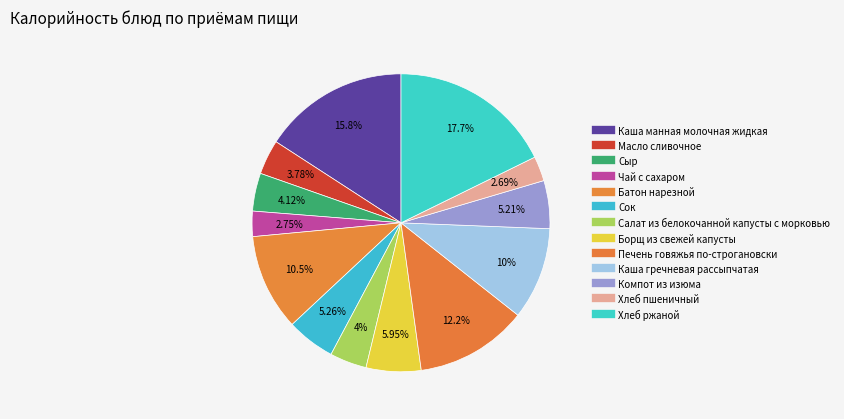

What percentage is NOT represented by Салат из белокочанной капусты с морковью?

96.0%